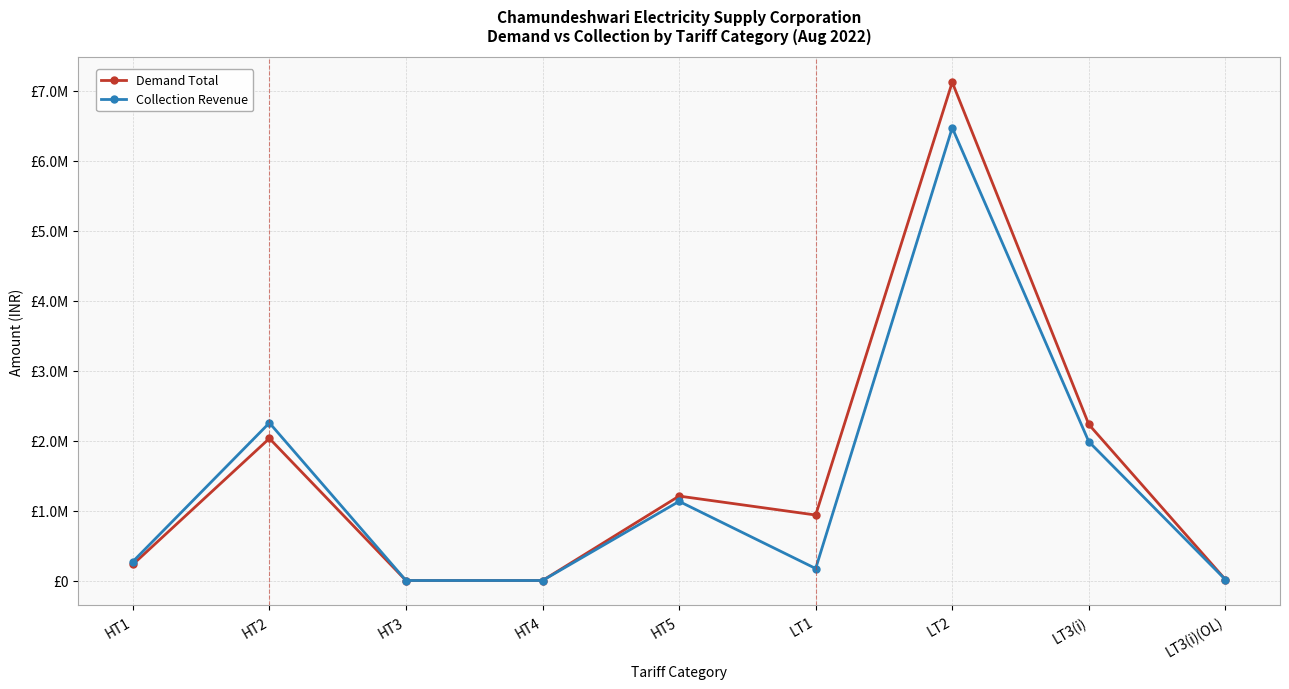

At which category is the sum across all series the highest?

LT2